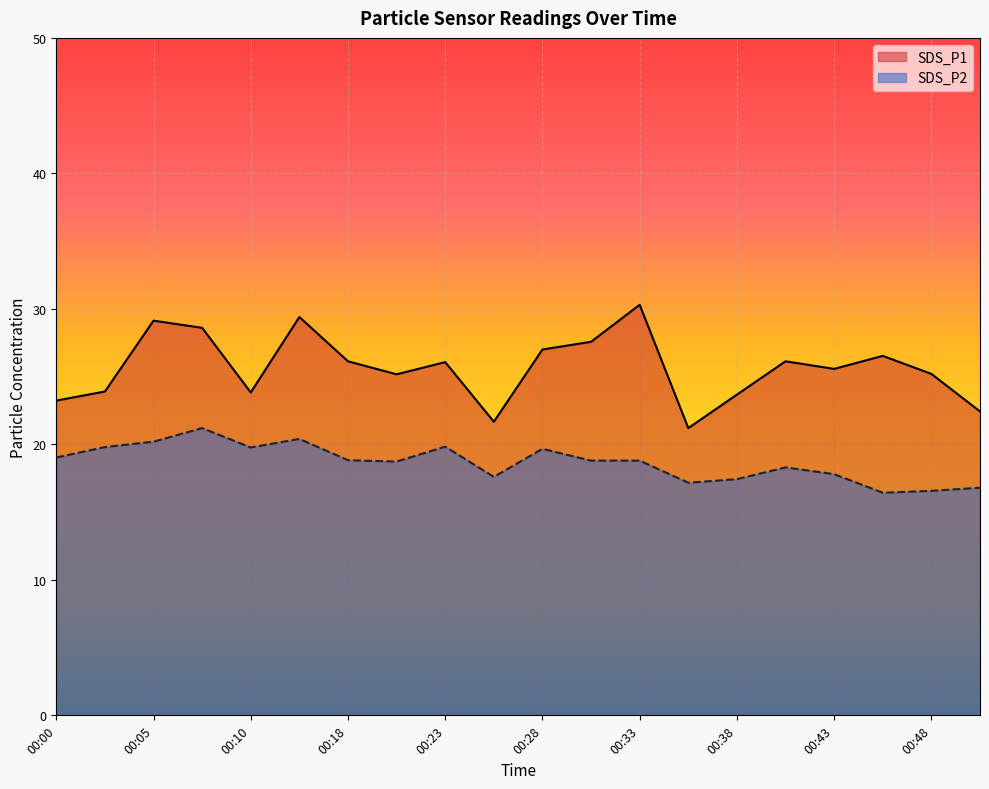

What is the maximum value shown in the chart?

30.3